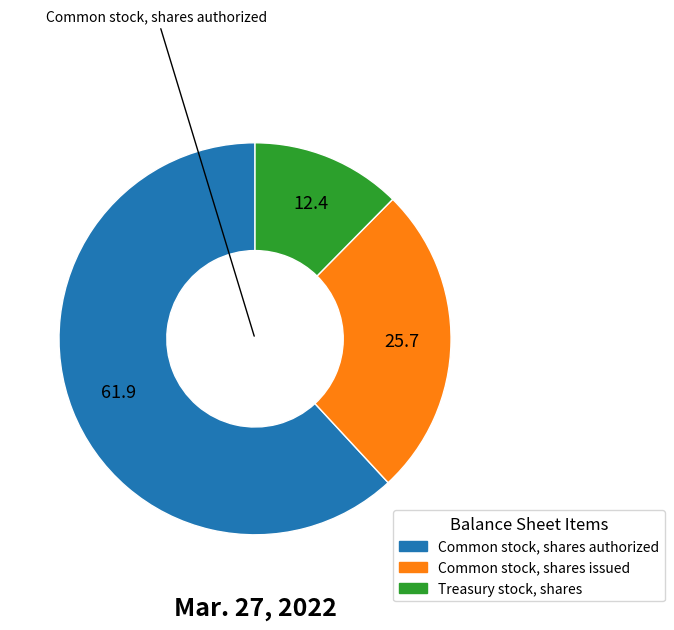

Does any single category account for the majority?

Yes